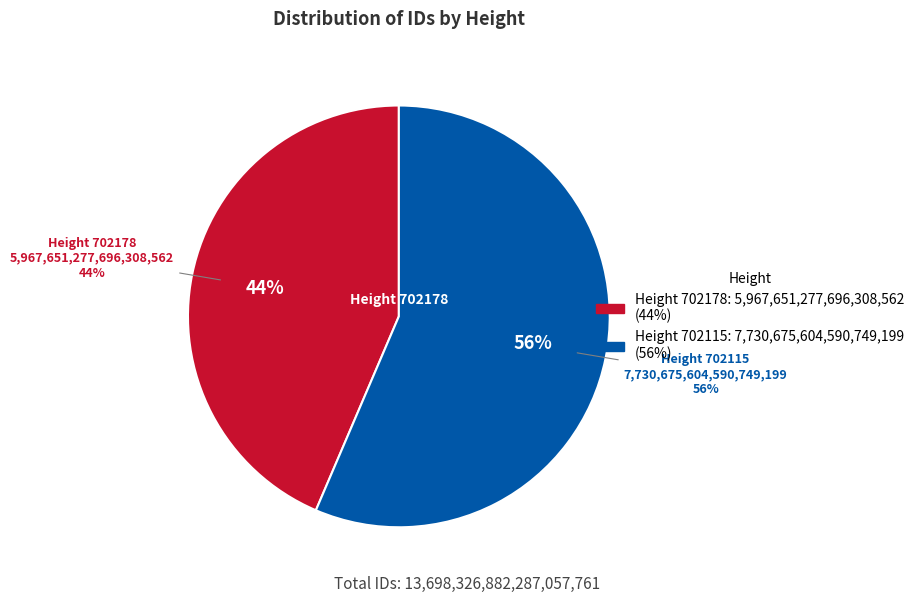

To the nearest percent, what percentage of the pie is 702178?

44%